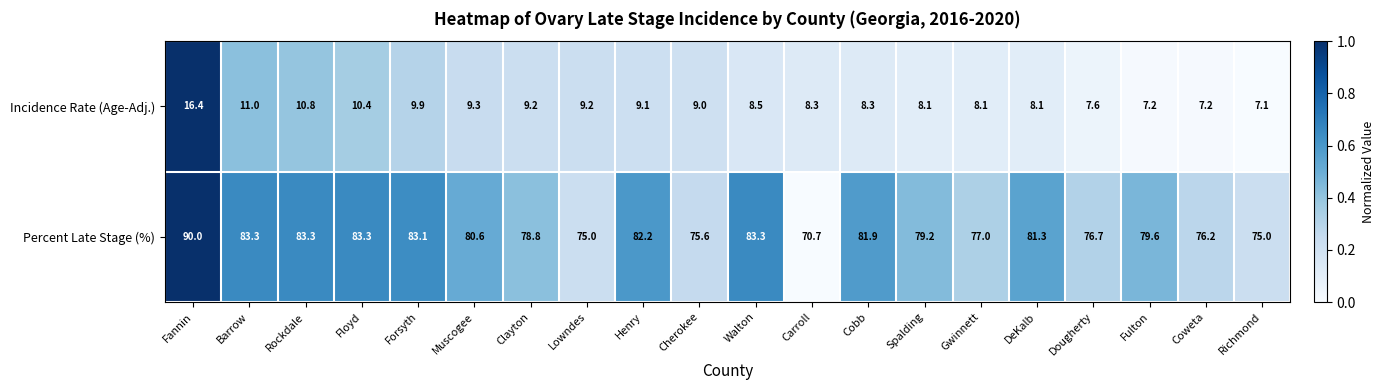

What is the spread (max minus min) of values at Richmond?

67.9